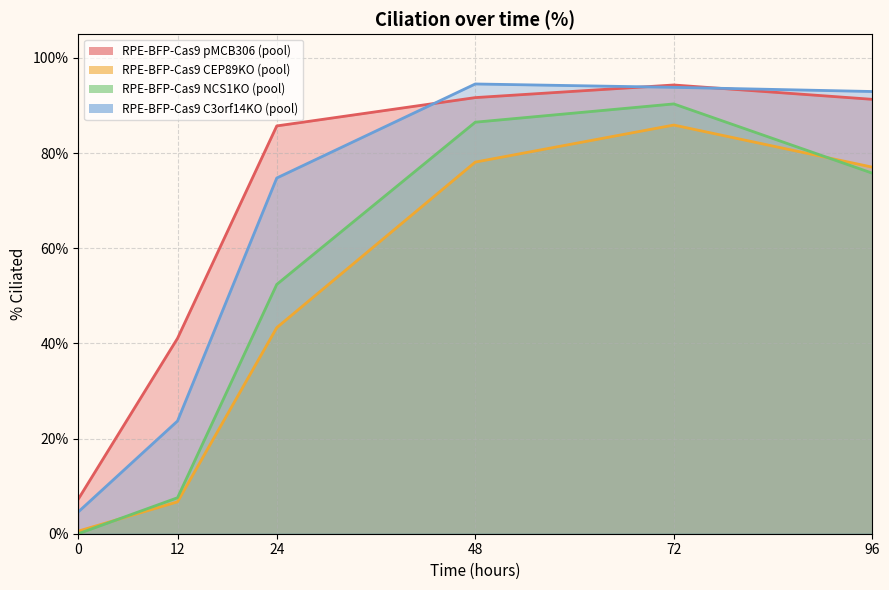

Between 0 and 72, which series saw the biggest shift?

RPE-BFP-Cas9 NCS1KO (pool)